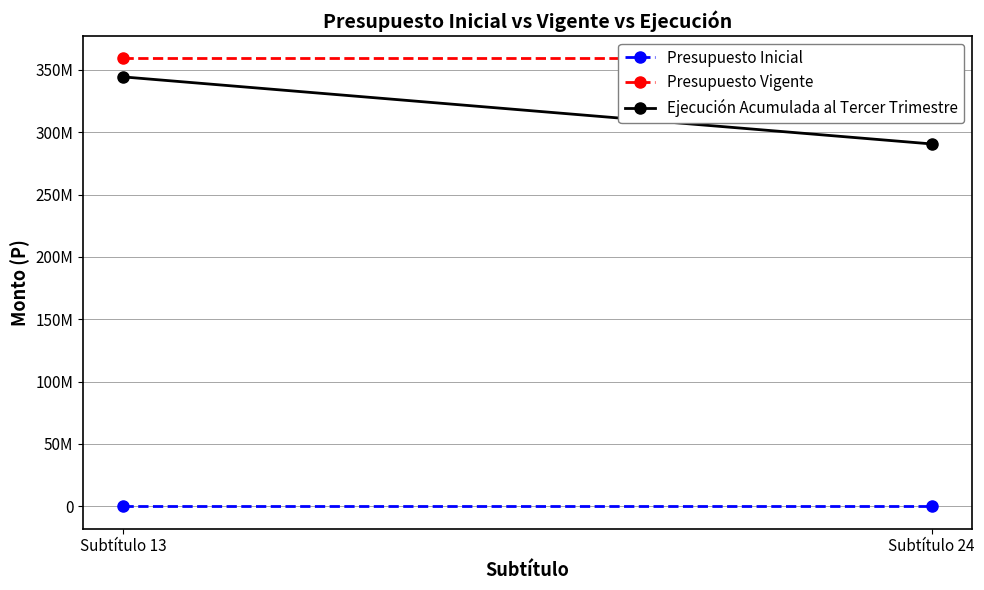

What is the sum of the Ejecución Acumulada al Tercer Trimestre values at Subtítulo 13 and Subtítulo 24?

634985010